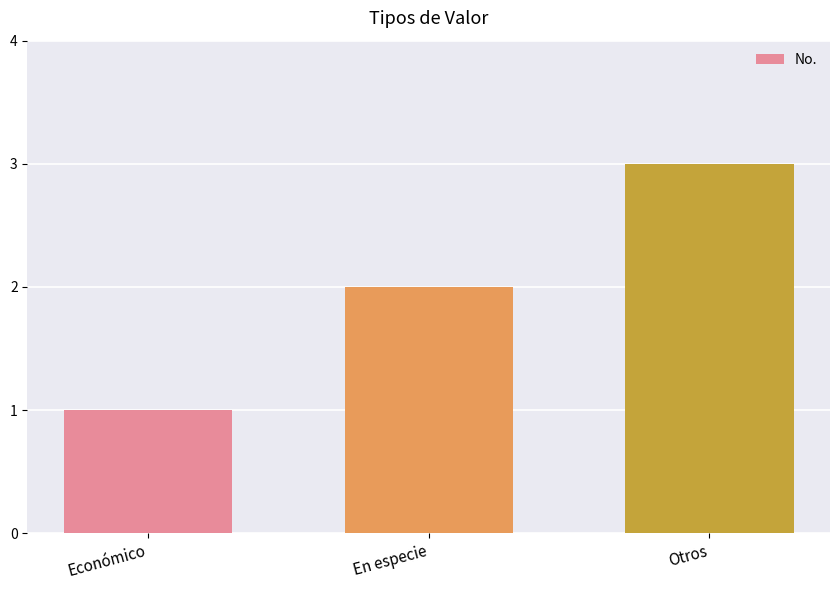

Is it true that the value at Económico is 1?

True